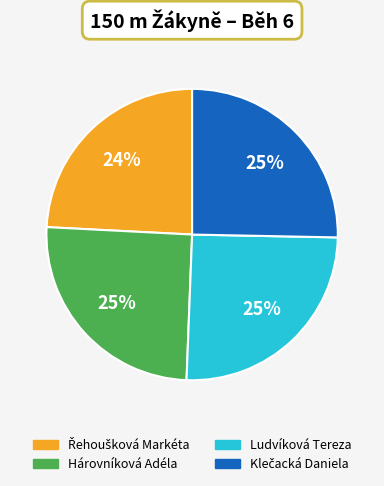

How many segments does this pie chart have?

4